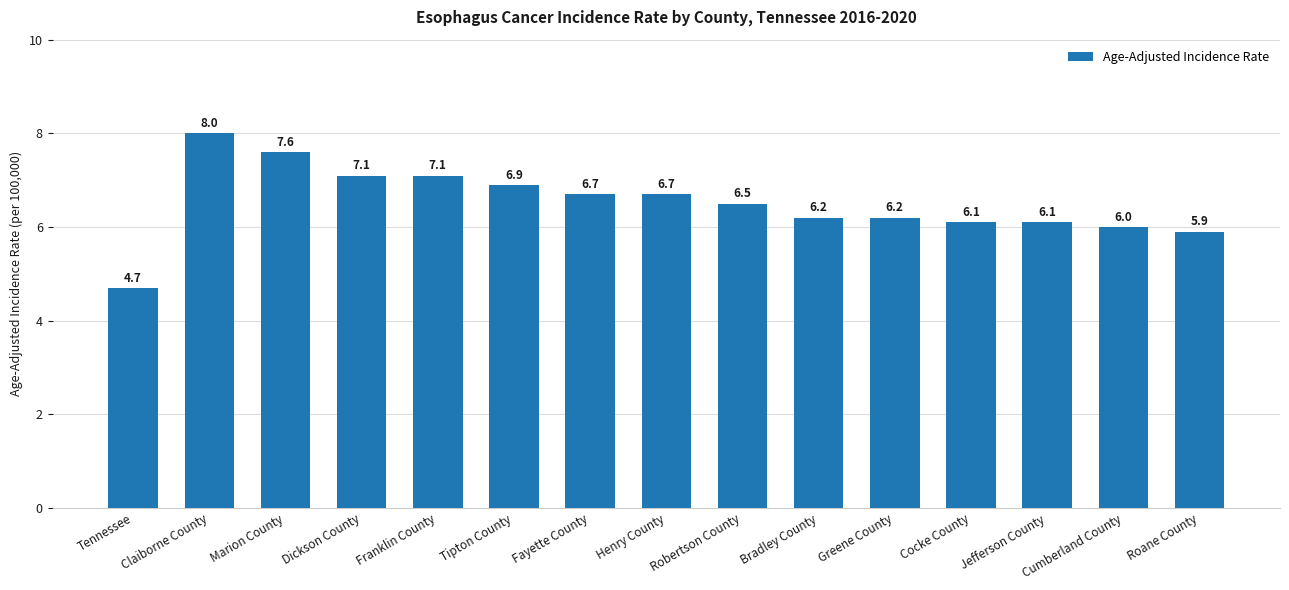

The chart shows a value of 7.6 at Marion County. True or false?

True